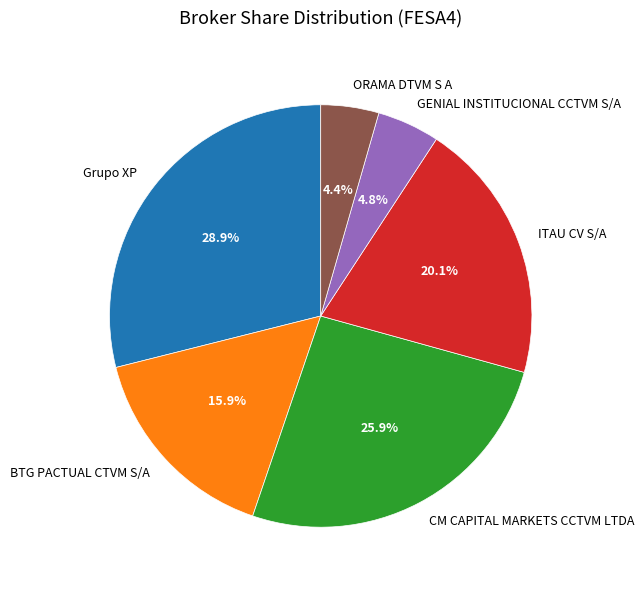

What percentage is NOT represented by Grupo XP?

71.1%